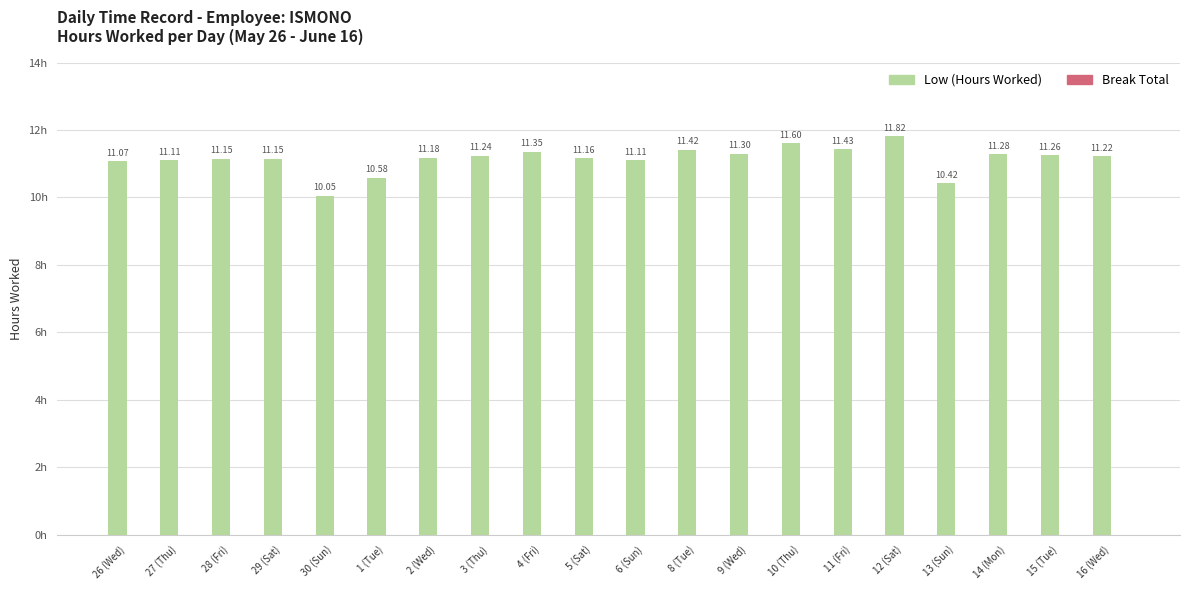

How many bars are there in total?

20